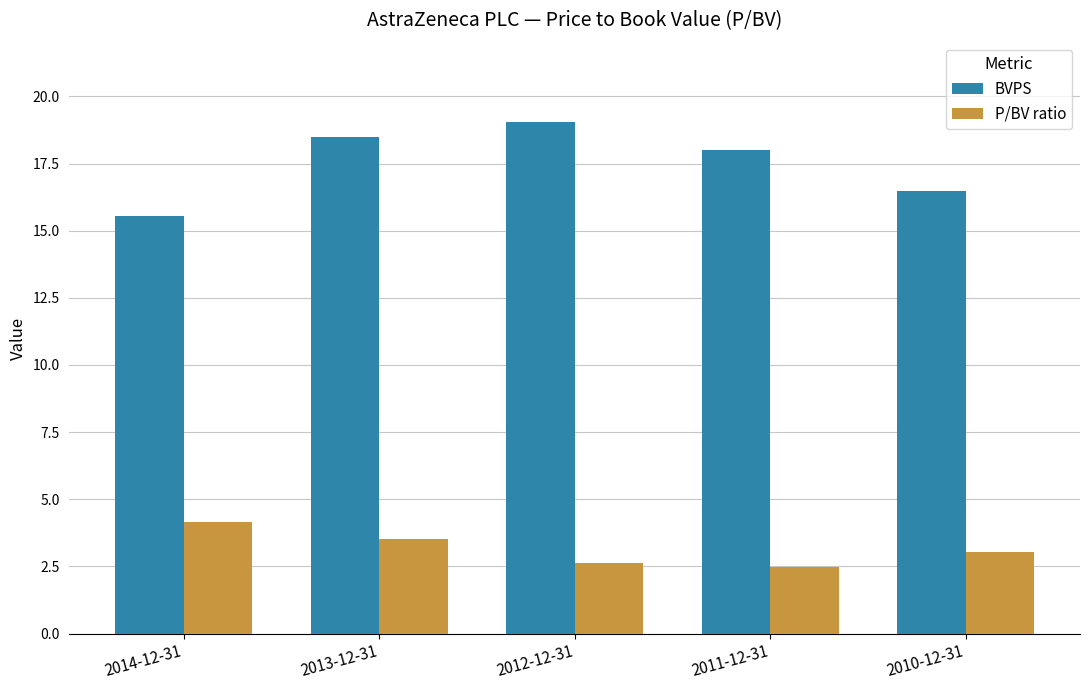

Where is BVPS nearest to the value 17?

2010-12-31